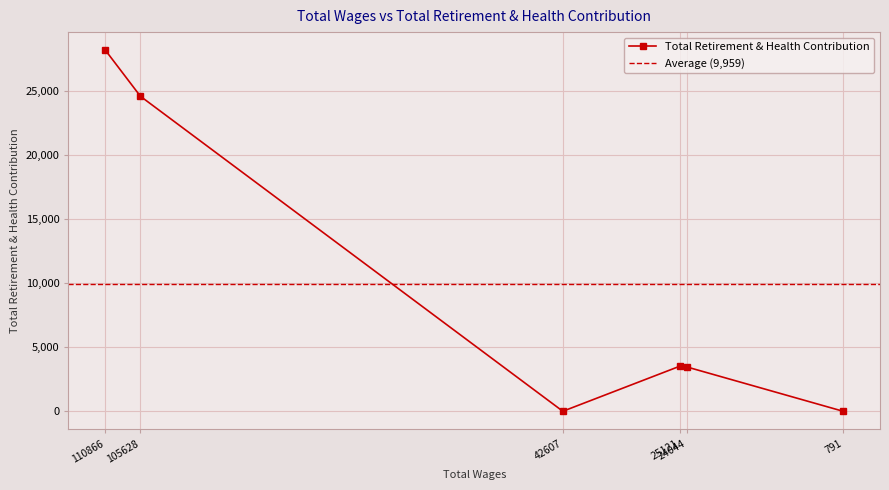

Is it true that the value at 791 is 10350?

False